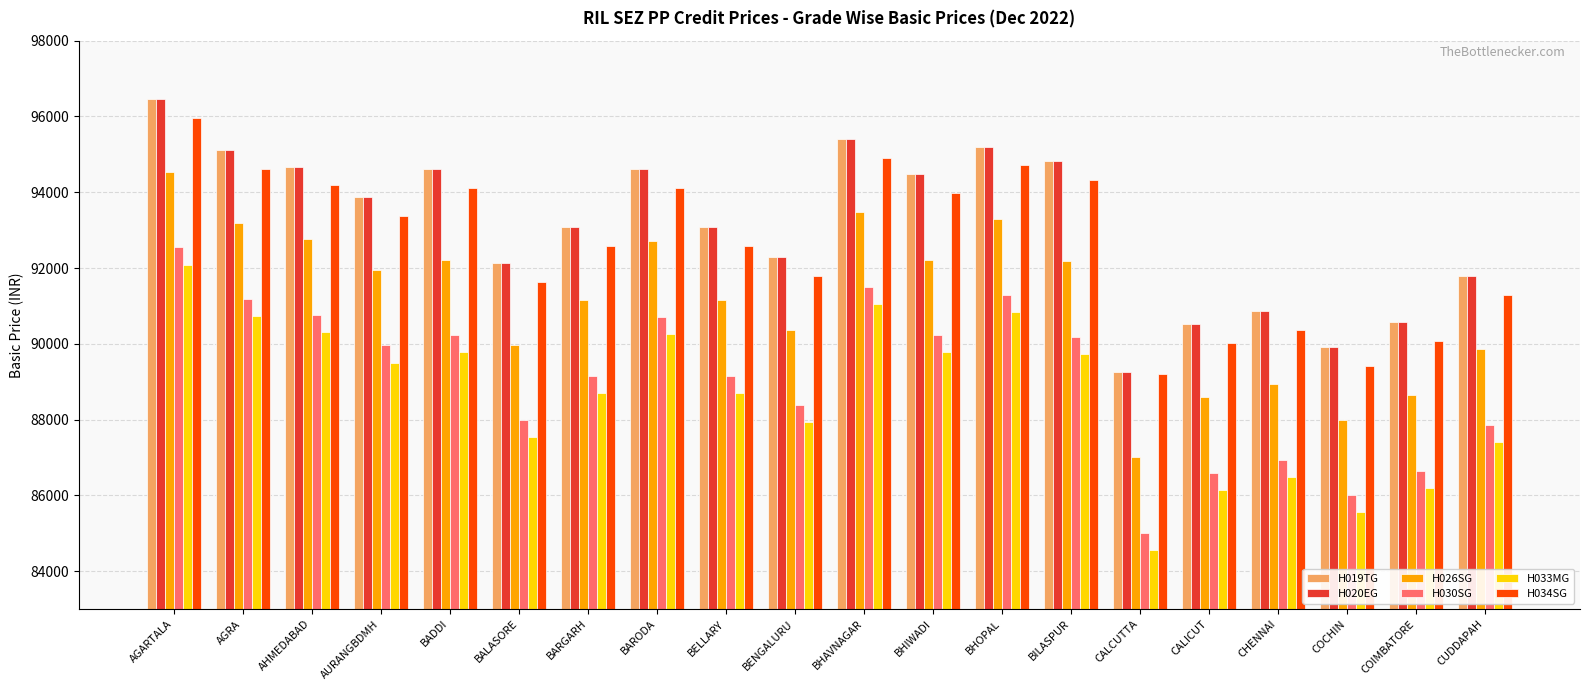

Where does the H033MG series first go above 89506?

AGARTALA